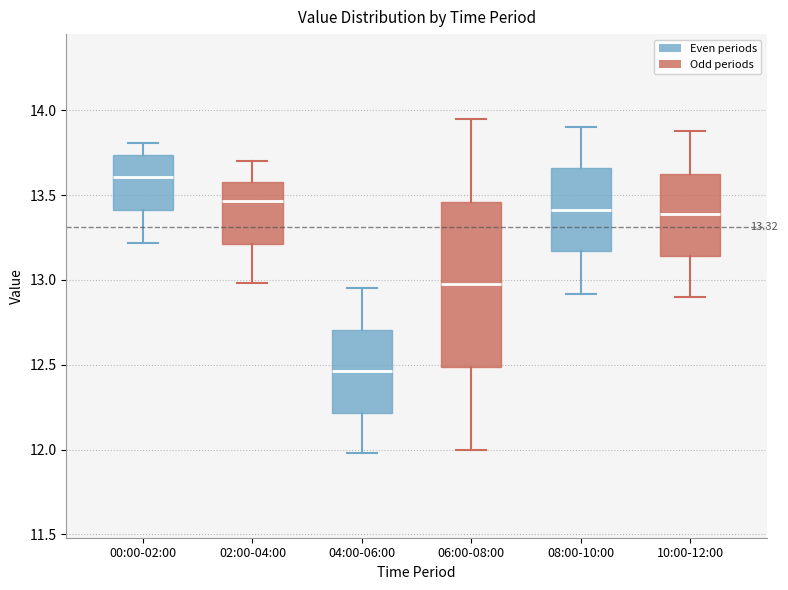

Comparing the boxes themselves (not the whiskers), which one is the tallest?

06:00-08:00